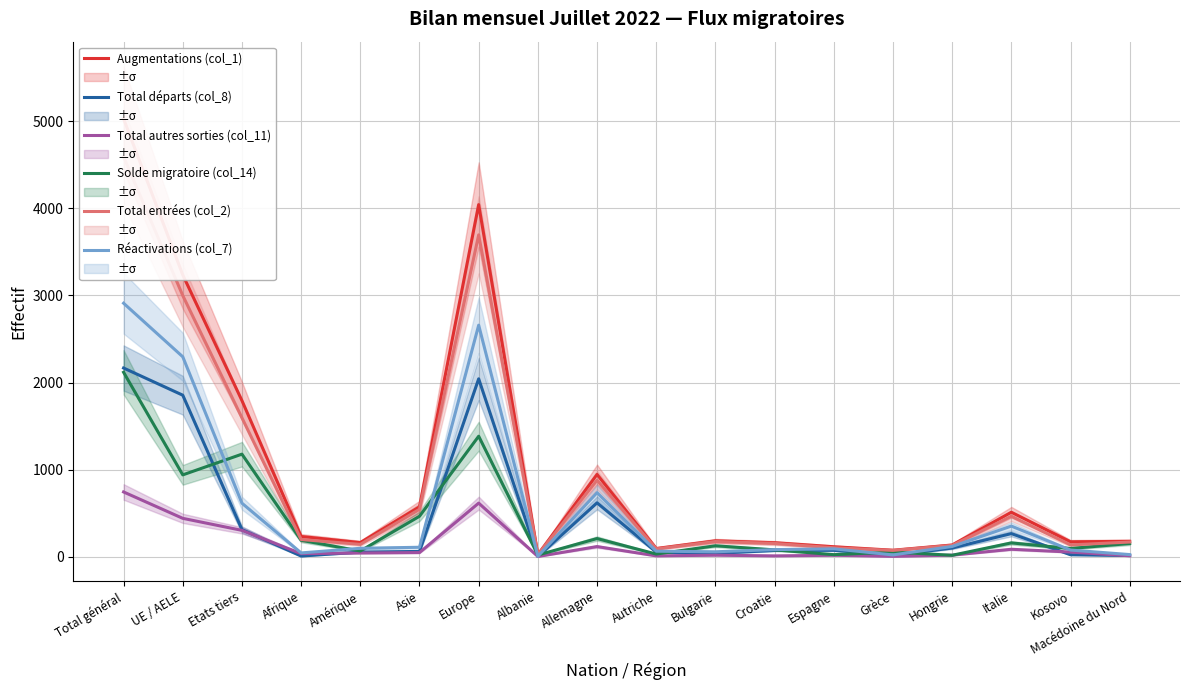

What is the approximate value of Total autres sorties (col_11) at Afrique, to the nearest 50?

50